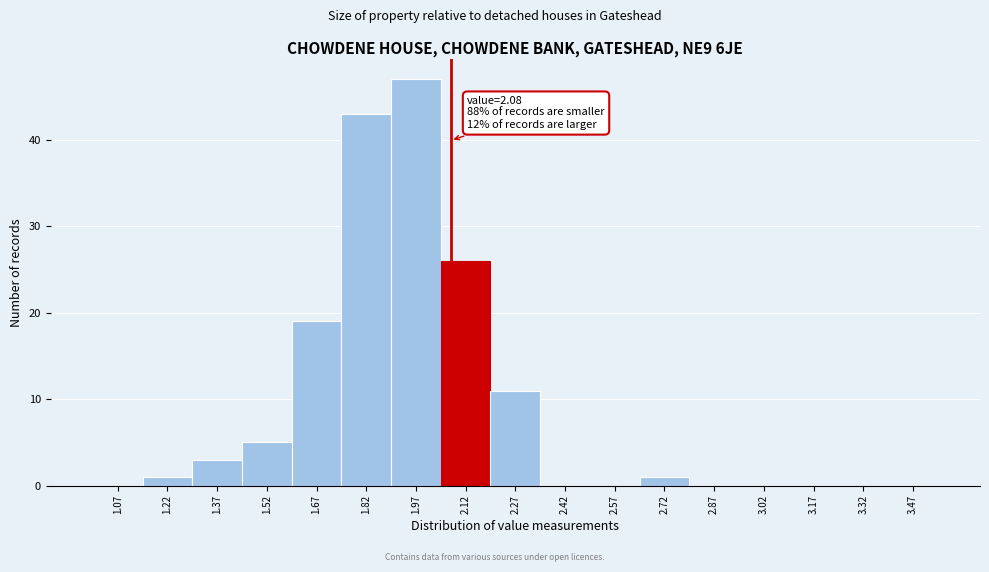

Over which range of the x-axis is the bar tallest?

1.90 to 2.05